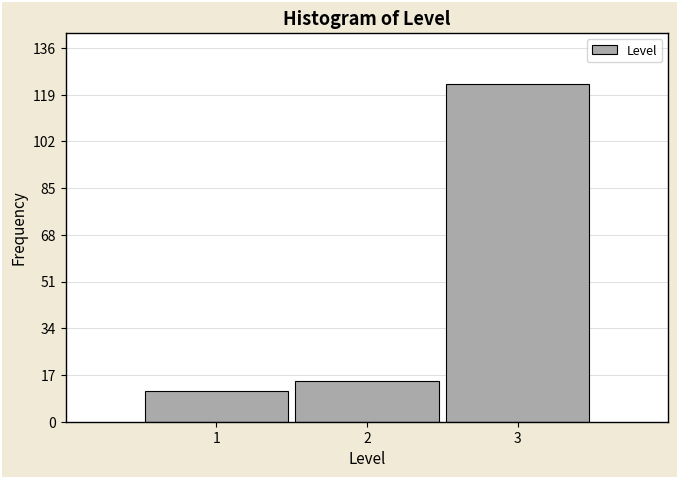

What is the height of the bar covering 2.5 to 3.5 on the x-axis? The values are not printed on the chart, so give them approximately, as read against the axis.

124